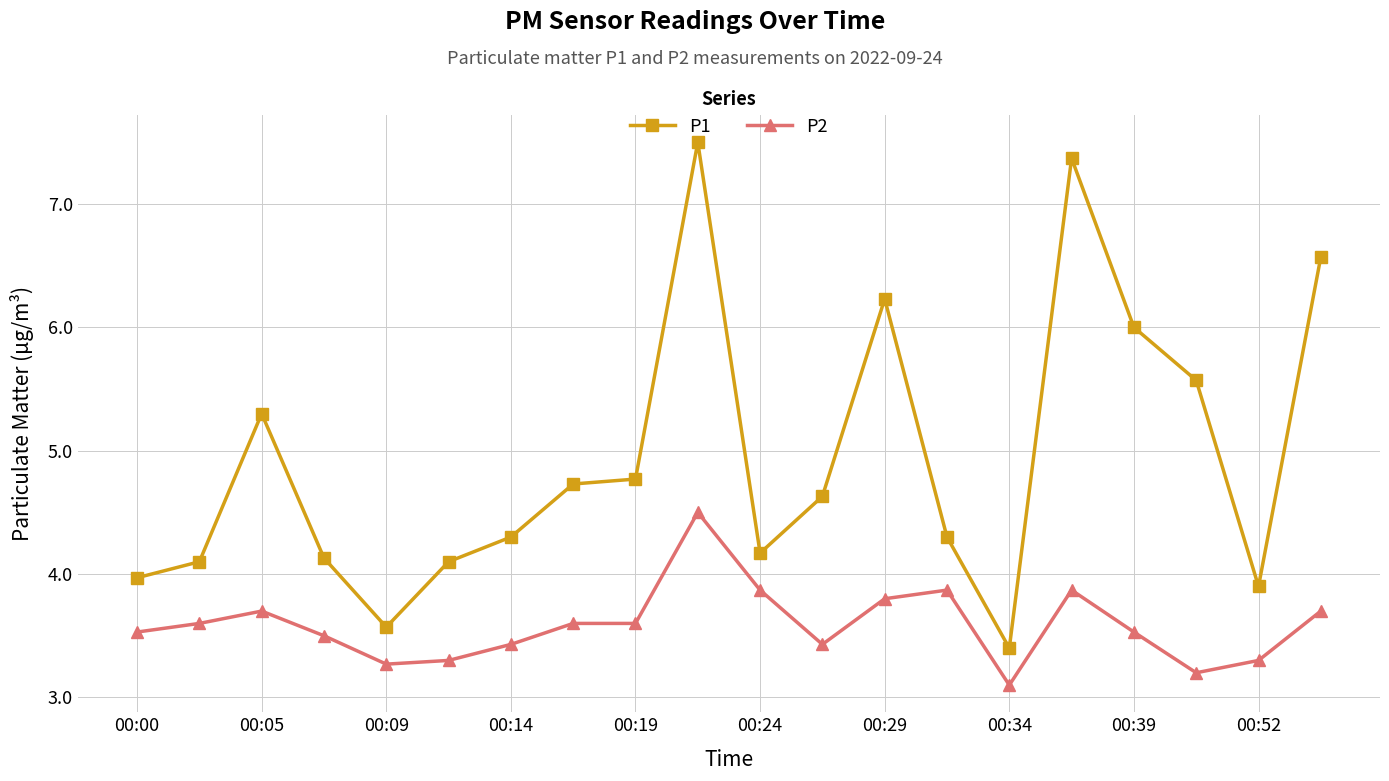

True or false: P2 and P1 cross at least once.

False